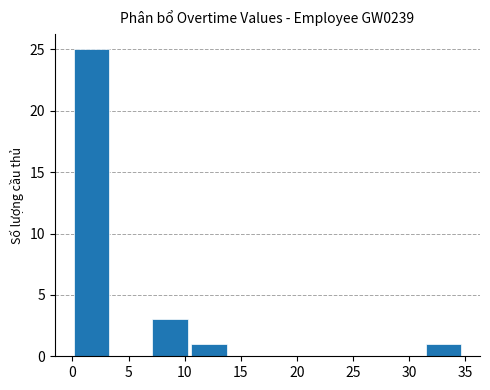

What is the height of the bar covering 0.0 to 3.5 on the x-axis? Neither the bar edges nor the heights are printed on the chart, so give them approximately, as read against the axes.

25